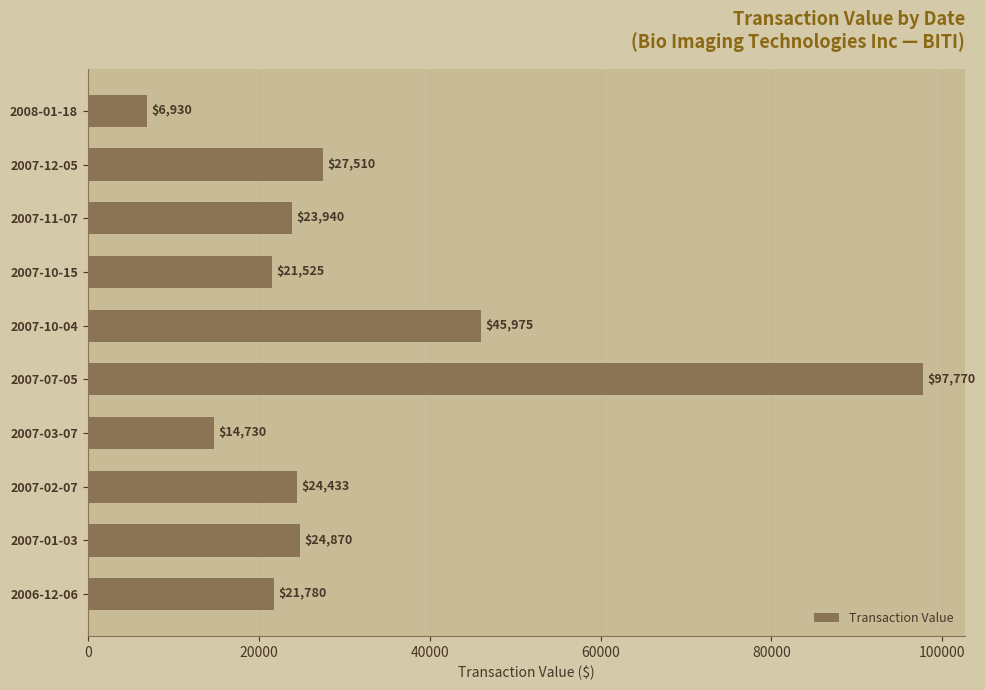

Which has a higher value, 2007-10-15 or 2007-10-04?

2007-10-04